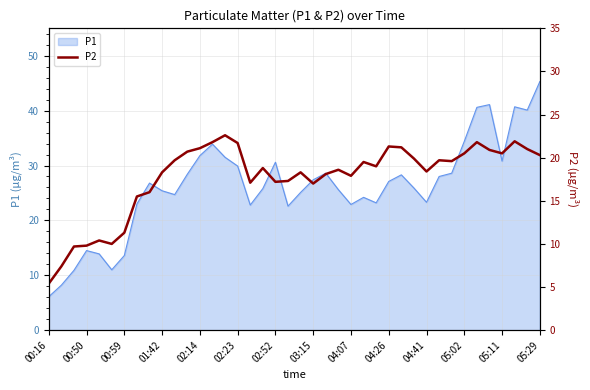

What is the difference between the values at 38 and 17?

2.2